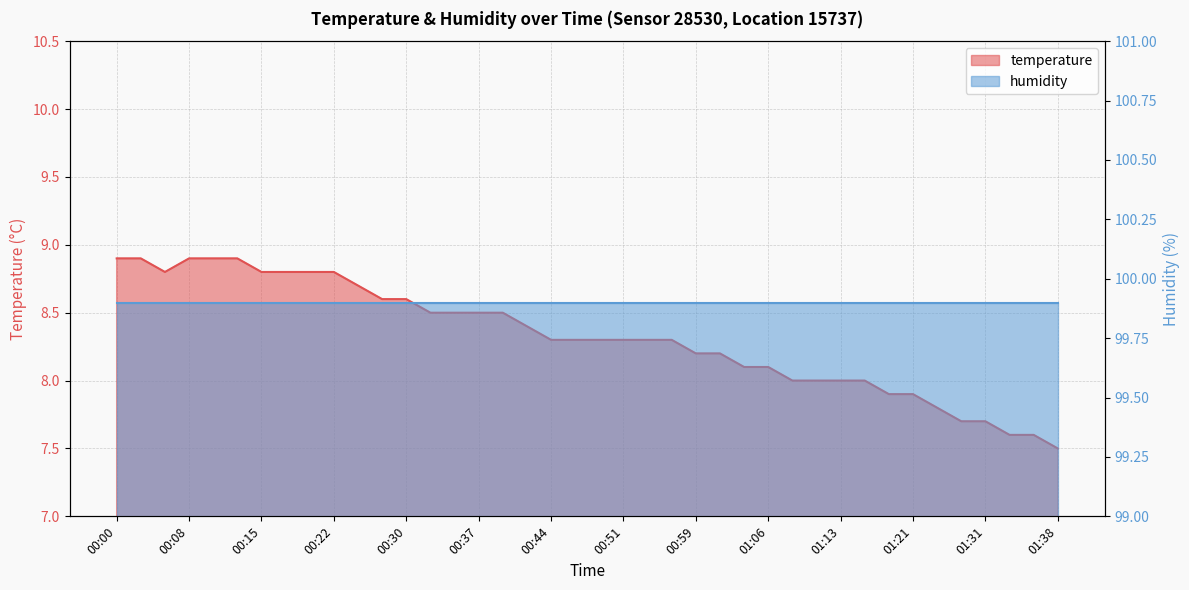

Reading left to right, extract all data points from this chart.

8.9	8.9	8.8	8.9	8.9	8.9	8.8	8.8	8.8	8.8	8.7	8.6	8.6	8.5	8.5	8.5	8.5	8.4	8.3	8.3	8.3	8.3	8.3	8.3	8.2	8.2	8.1	8.1	8.0	8.0	8.0	8.0	7.9	7.9	7.8	7.7	7.7	7.6	7.6	7.5